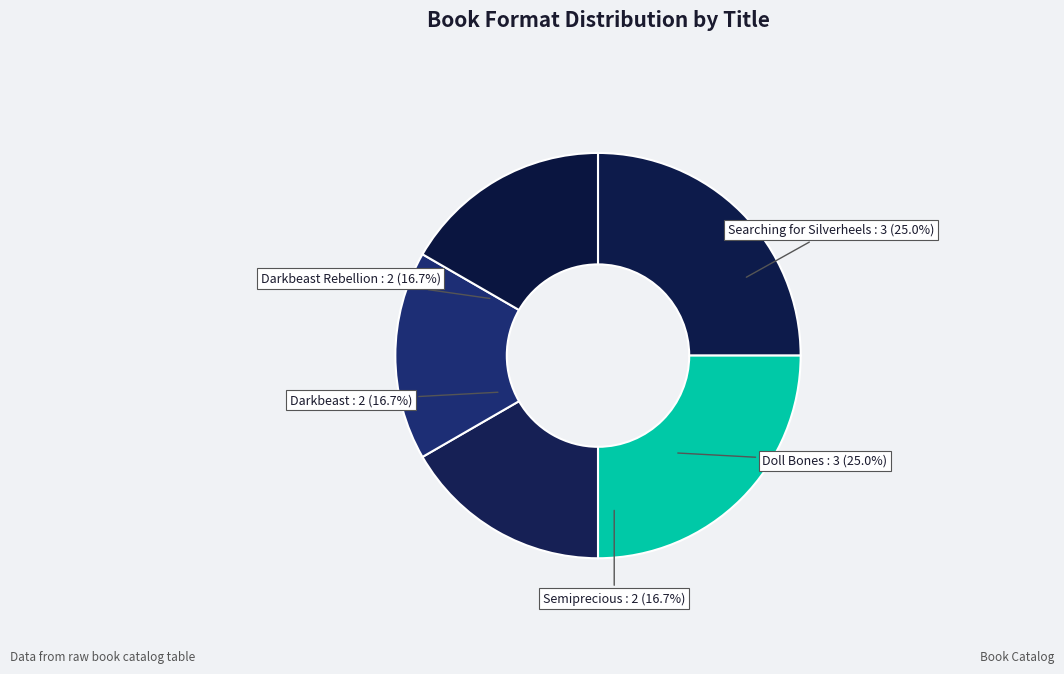

To the nearest percent, what portion does Darkbeast Rebellion represent?

17%